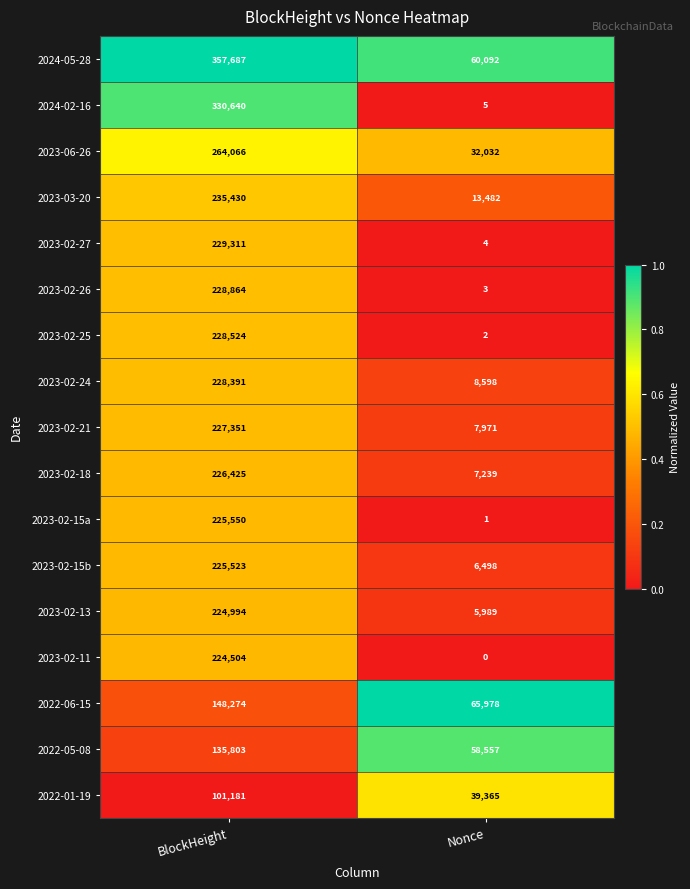

Which series has the largest range (max minus min)?

2024-02-16